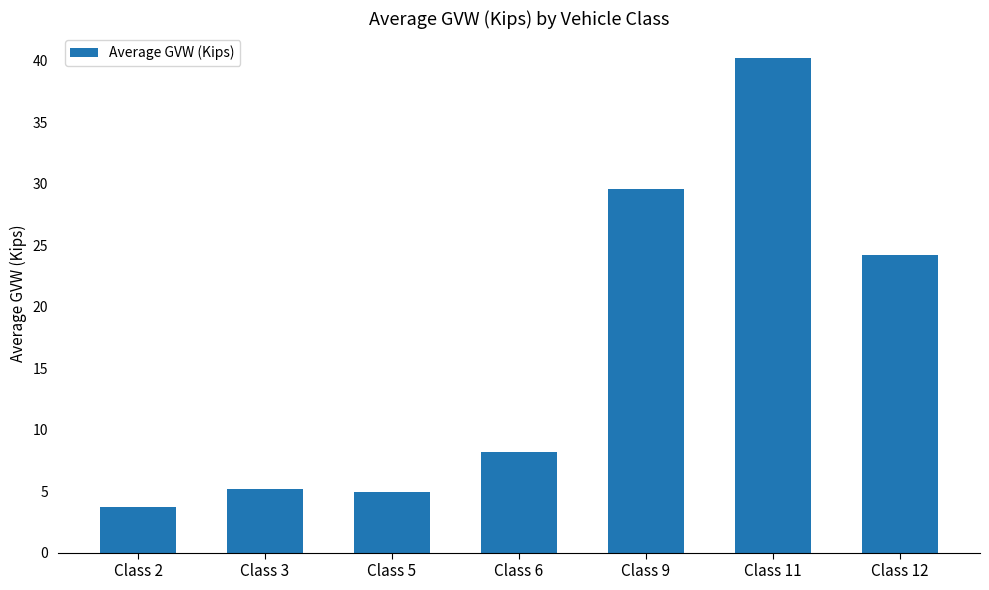

What is the ratio of the value at Class 6 to the value at Class 5?

1.6